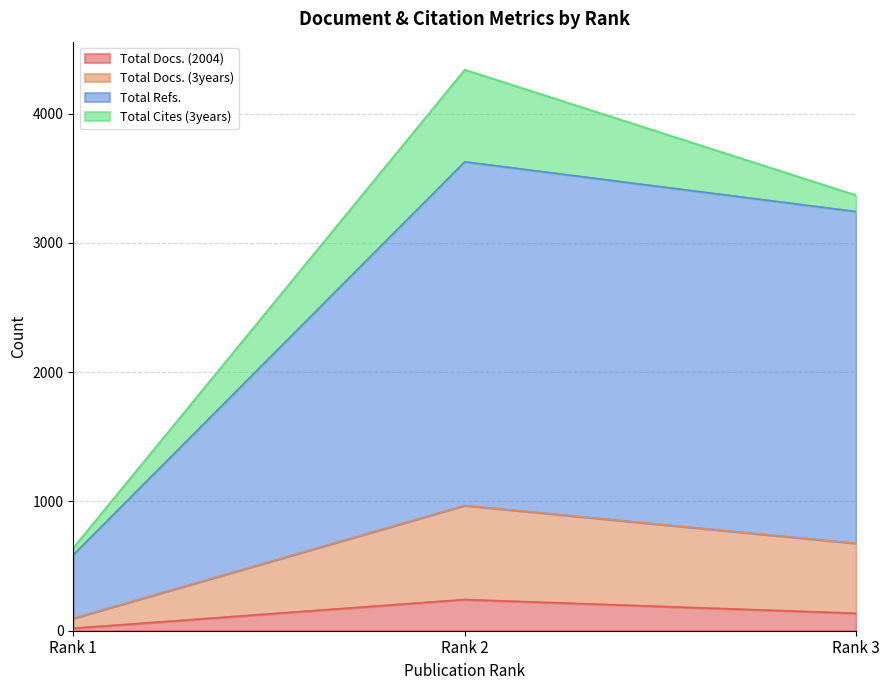

Between Rank 1 and Rank 3, which is larger?

Rank 3